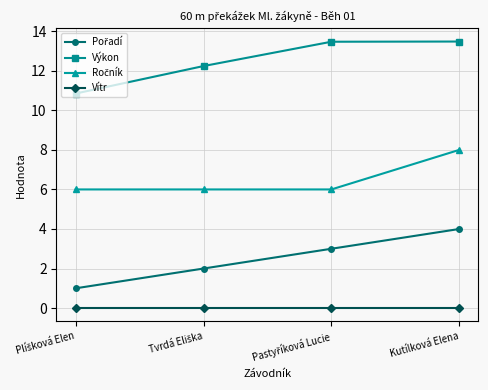

Which series has the largest total across all categories?

Výkon